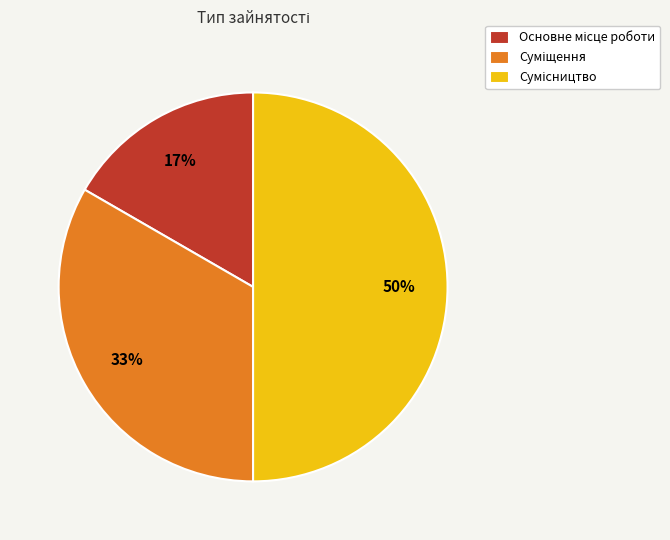

To the nearest percent, what is the difference between the largest and smallest slice percentages?

33%